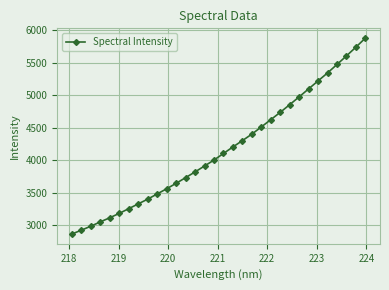

What is the sum of all values?

133365.2